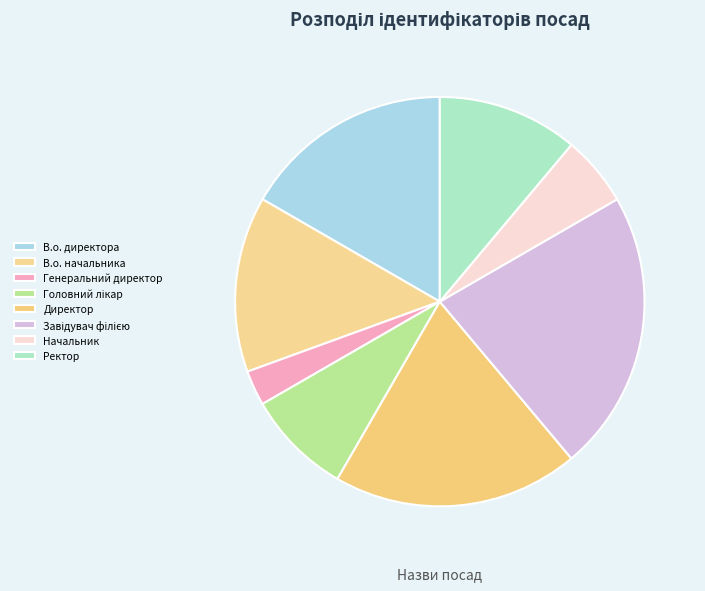

To the nearest percent, what is the difference between the largest and smallest slice percentages?

19%